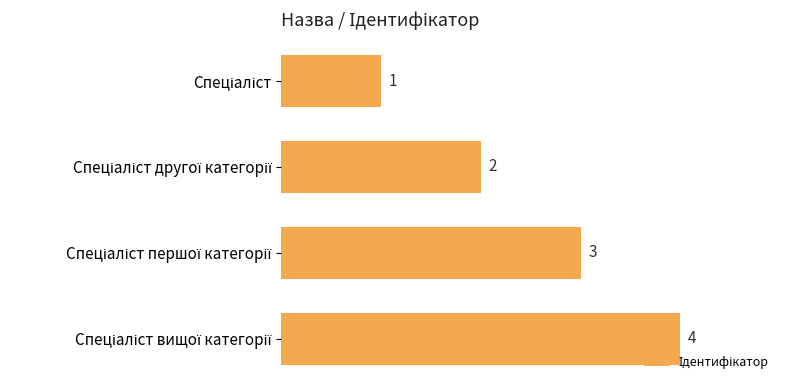

What is the difference between the second highest and second lowest values?

1